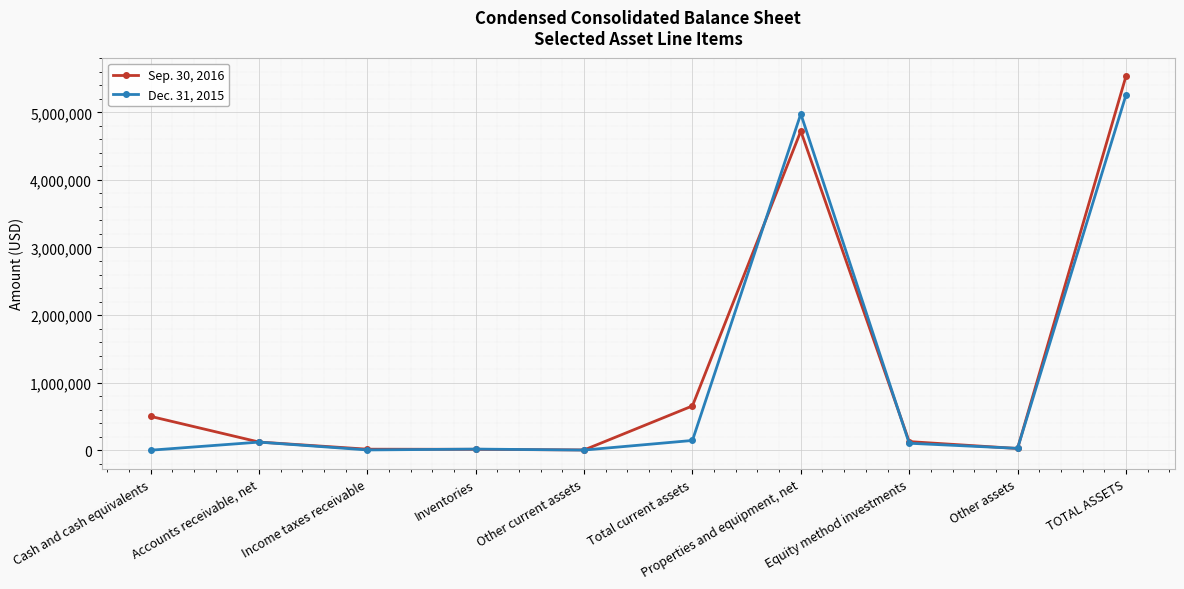

At TOTAL ASSETS, list the series in order from largest to smallest.

Sep. 30, 2016, Dec. 31, 2015